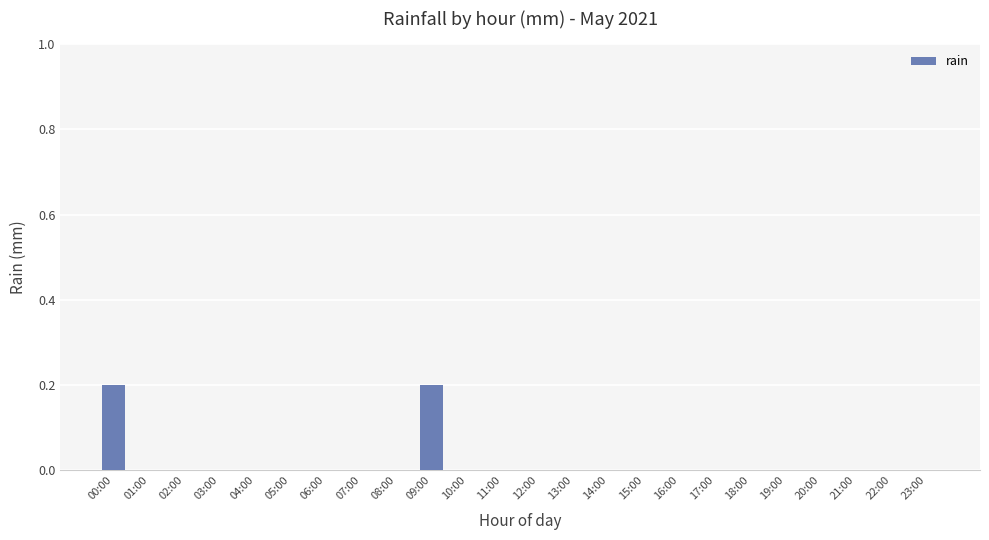

What is the sum of all values?

0.4